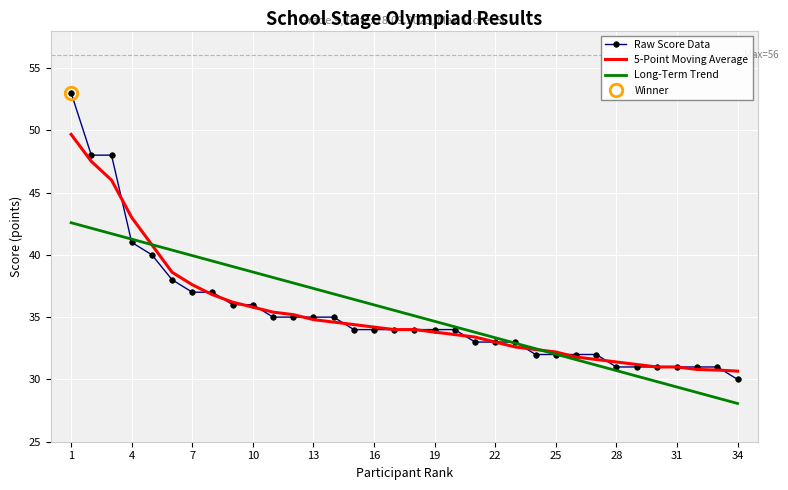

What is the average value of the Raw Score Data series?

35.3